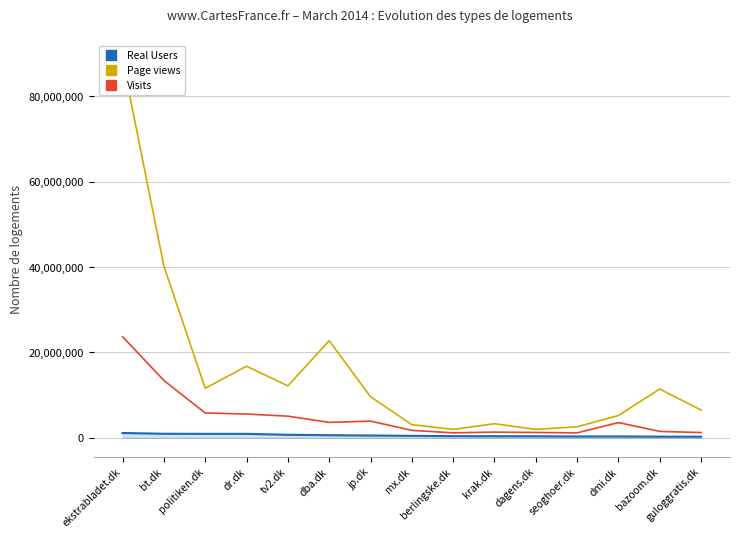

Which has a higher value, dba.dk or jp.dk?

dba.dk